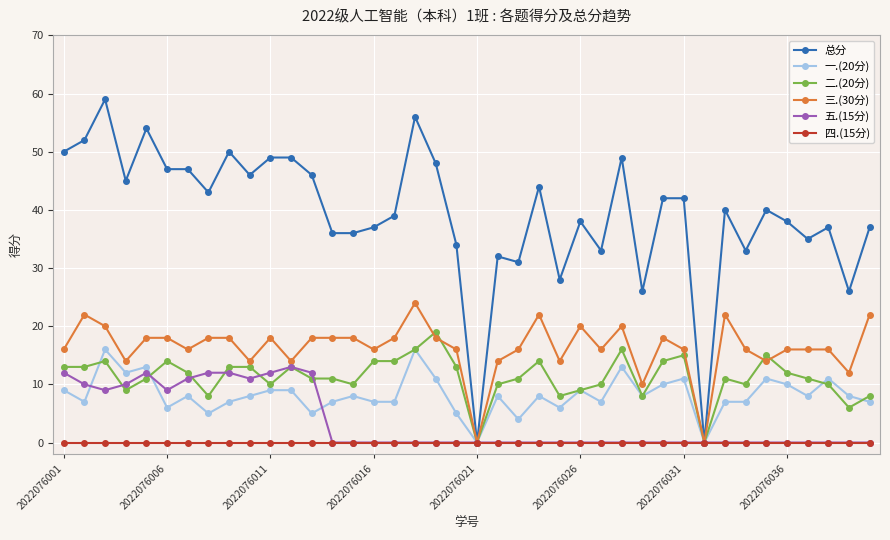

What are all the series names shown in the legend?

总分, 一.(20分), 二.(20分), 三.(30分), 五.(15分), 四.(15分)